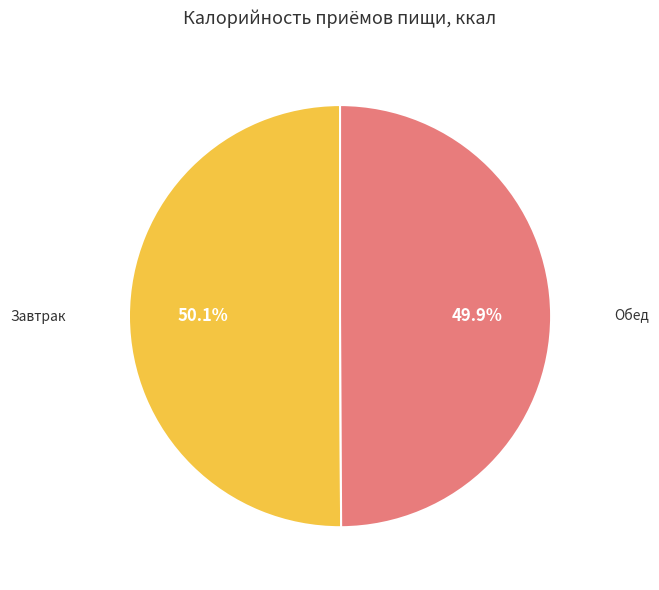

Does any single category account for the majority?

Yes